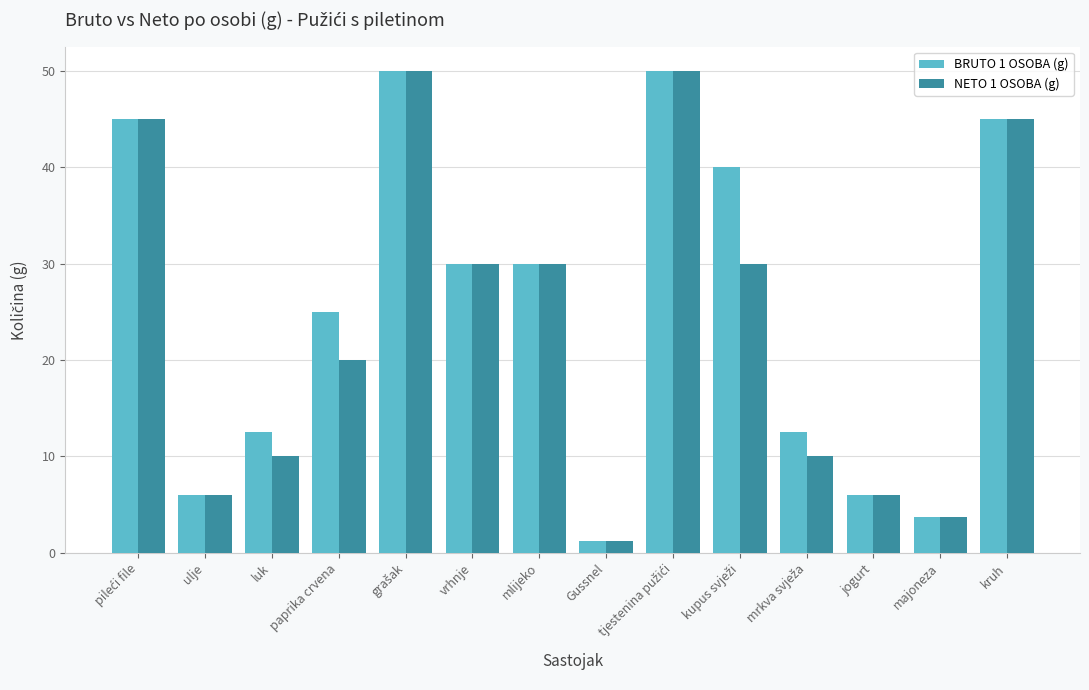

Read the NETO 1 OSOBA (g) value at paprika crvena.

20.0